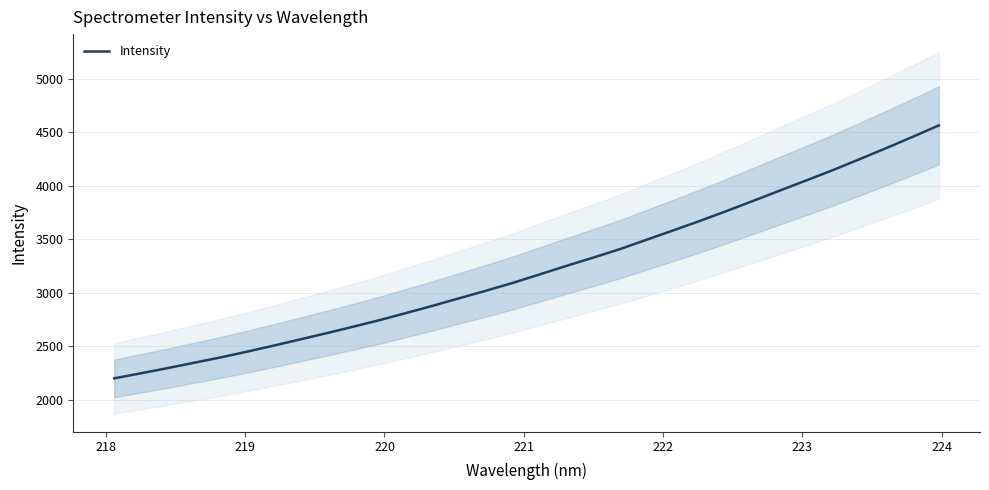

True or false: there are more than 1 points higher than both neighbors.

False